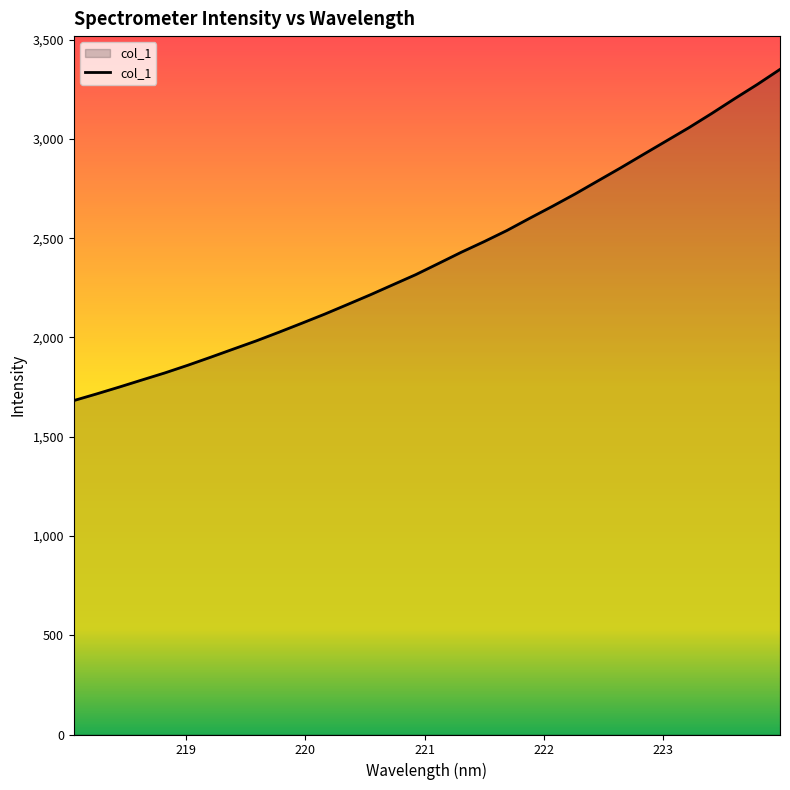

What is the greatest value displayed?

3350.2